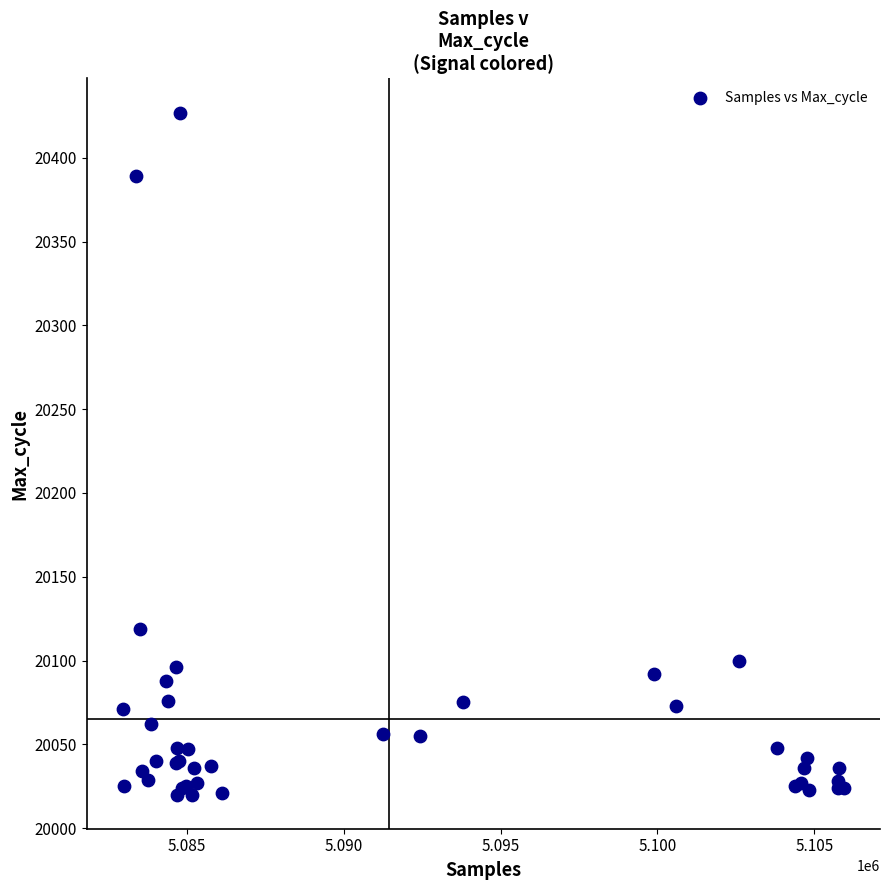

What Y value in the scatter plot is closest to 20223?

20119